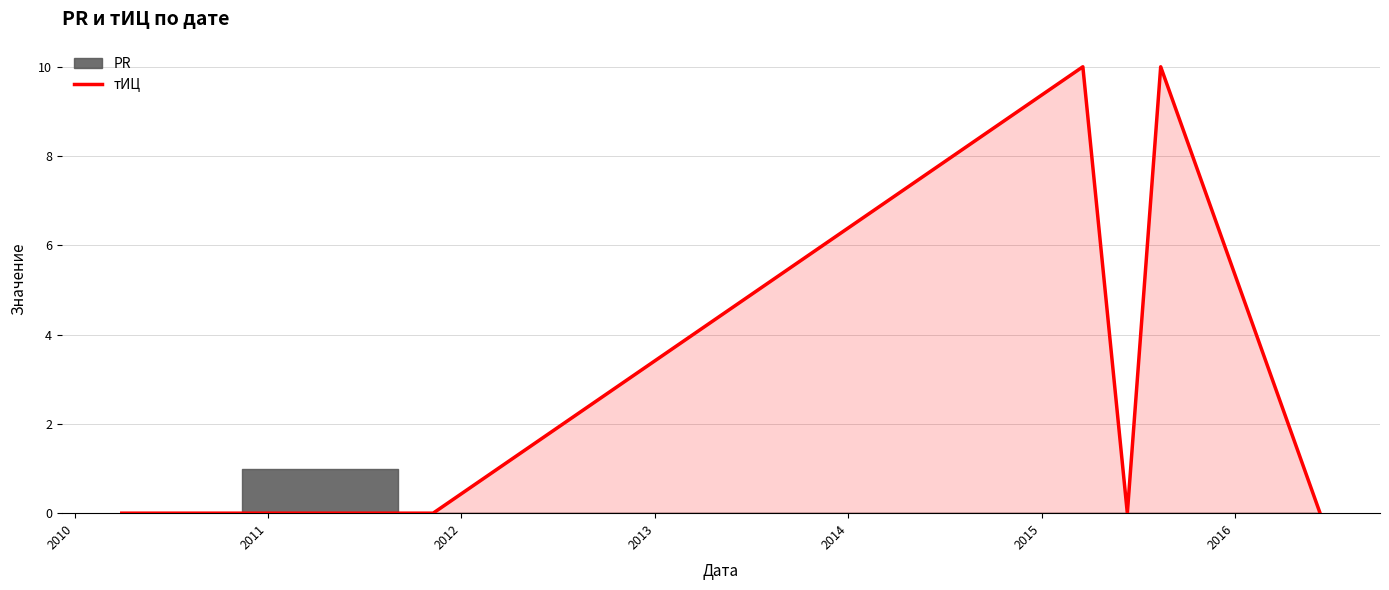

How many positive values are there?

2